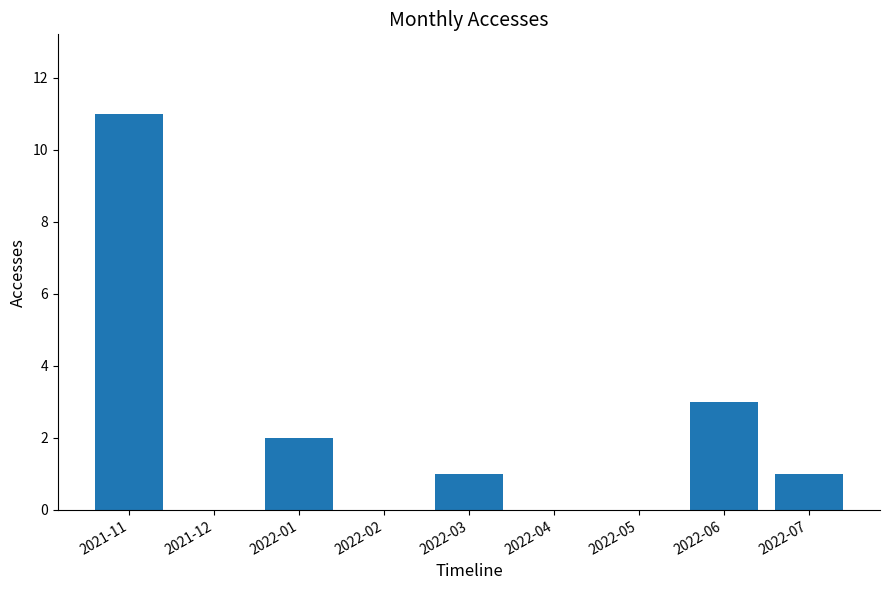

What is the change in value from 2021-11 to 2022-03?

-10